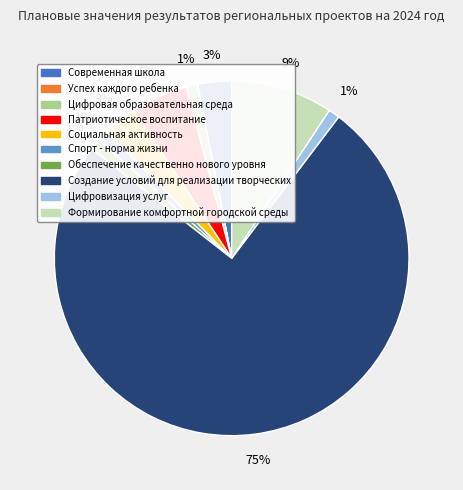

Which category has the biggest portion of the pie?

Создание условий для реализации творческих